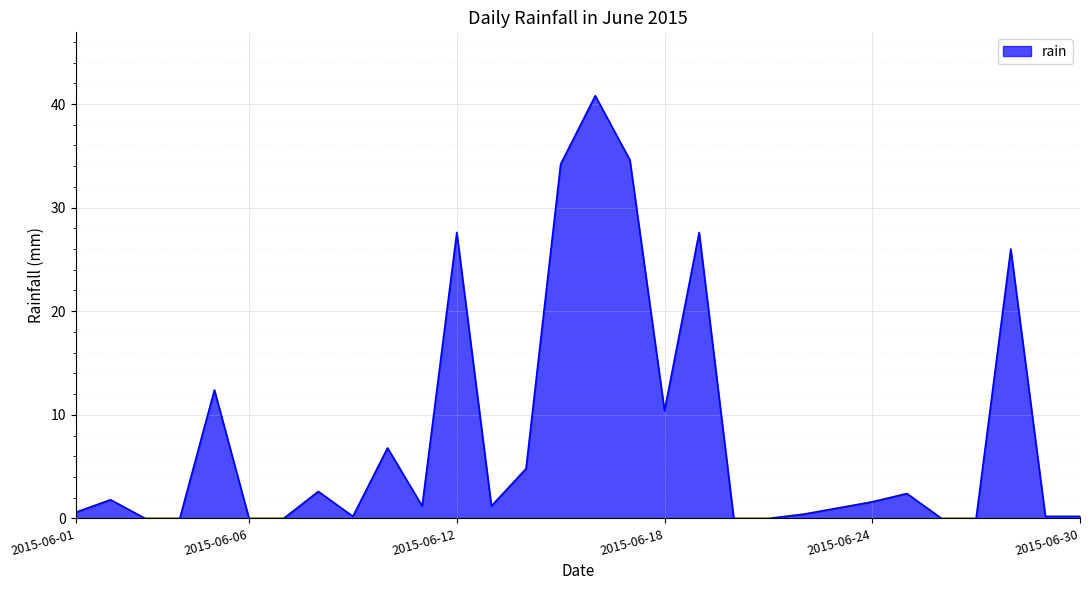

What is the greatest value displayed?

40.8